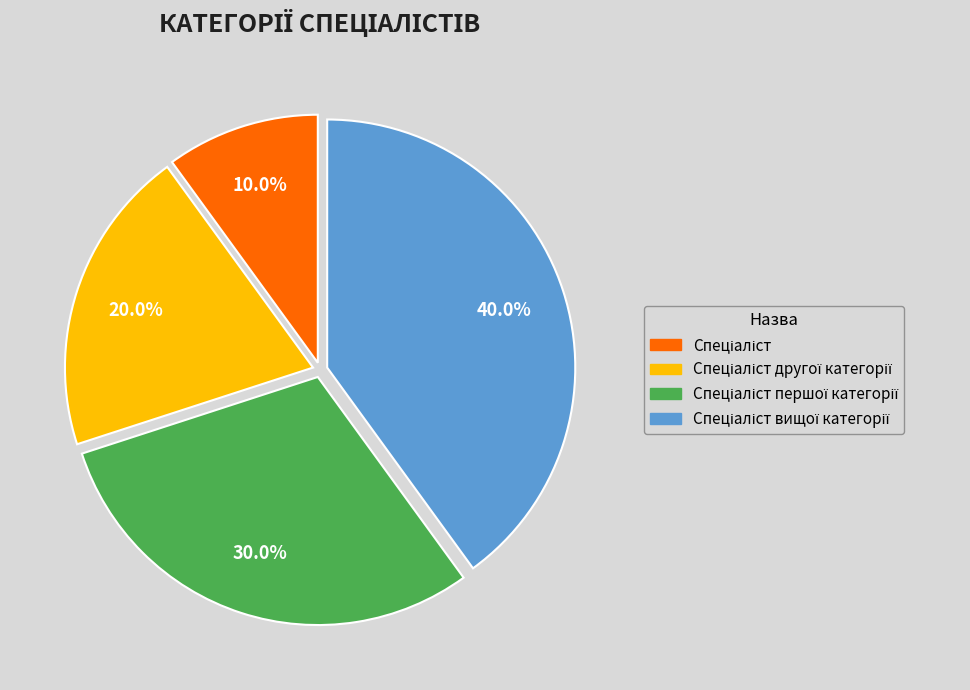

Is there a majority slice in this chart?

No